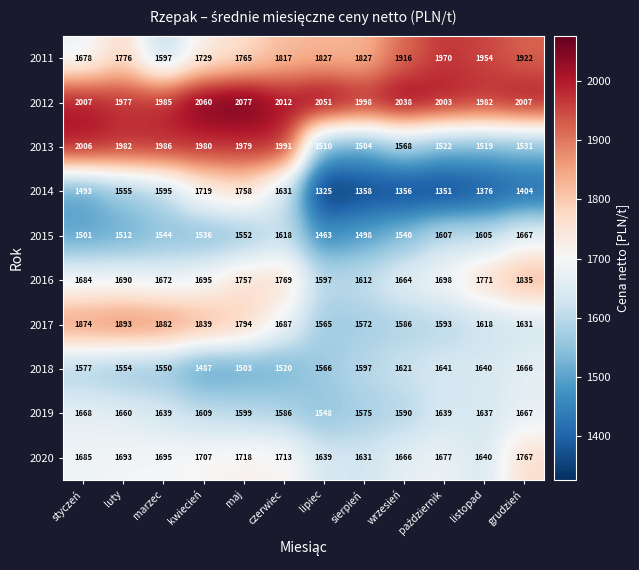

The value of 2016 at listopad is 483. True or false?

False